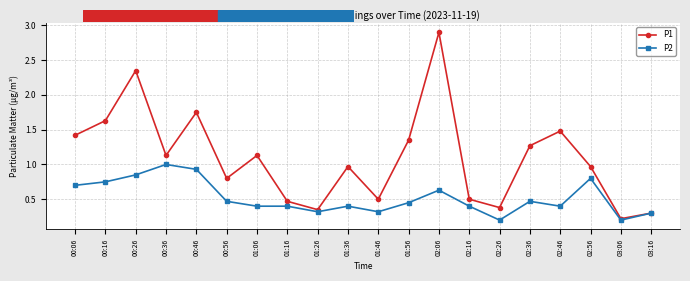

Which series changed the most between 01:06 and 02:36?

P1